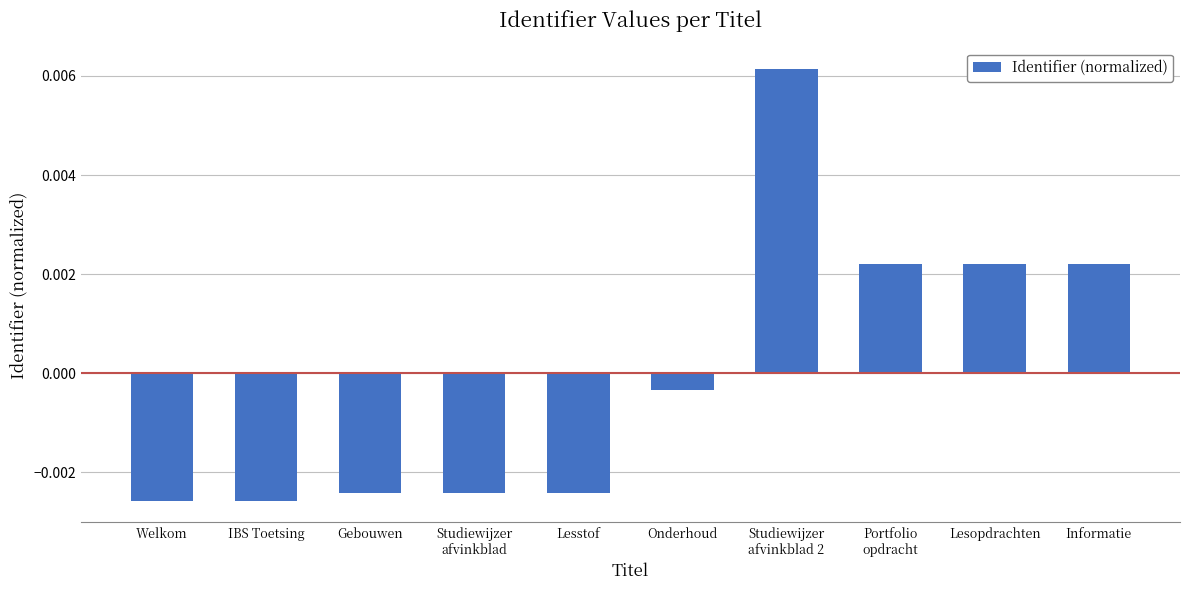

What is the label of the 8th bar from the right?

Gebouwen